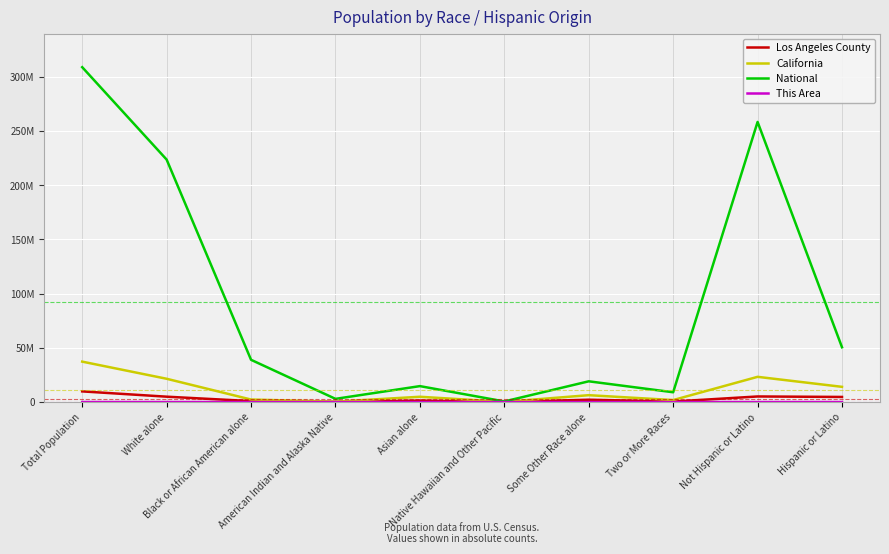

What is the spread (max minus min) of values at American Indian and Alaska Native?

2932222